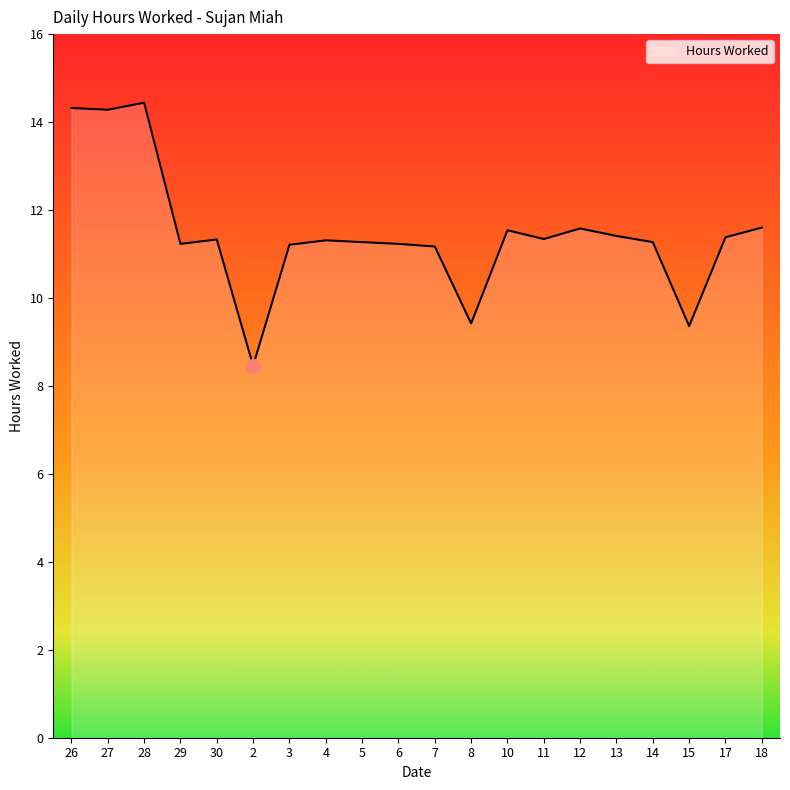

What is the difference between the values at 2 and 18?

3.1